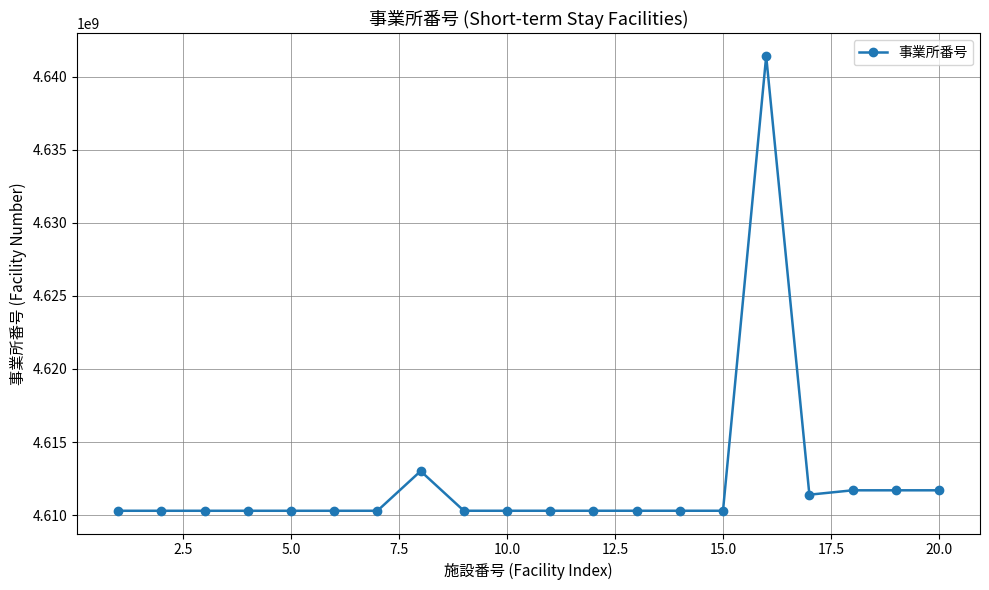

True or false: there are more than 2 points higher than both neighbors.

True